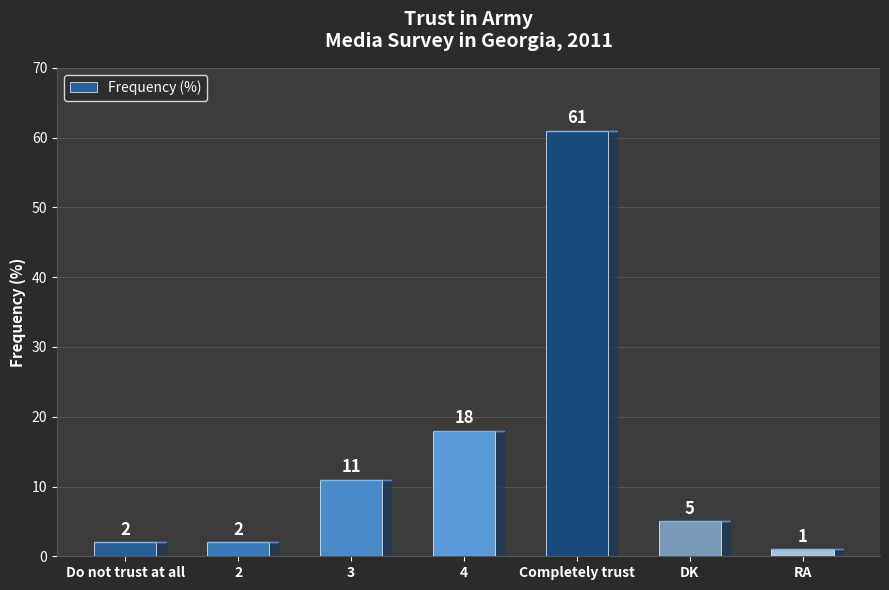

Reading left to right, transcribe all the data shown in this chart.

2	2	11	18	61	5	1